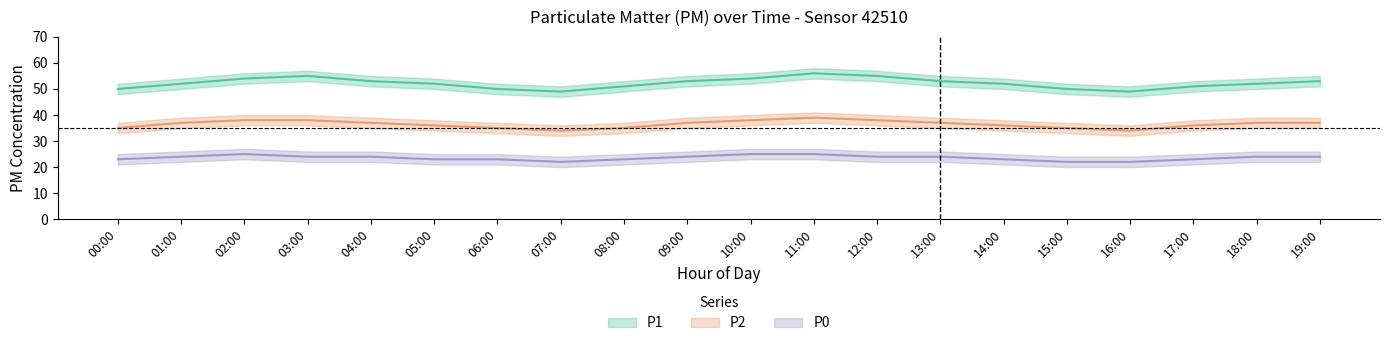

What value does the P1 series have at 11:00?

56